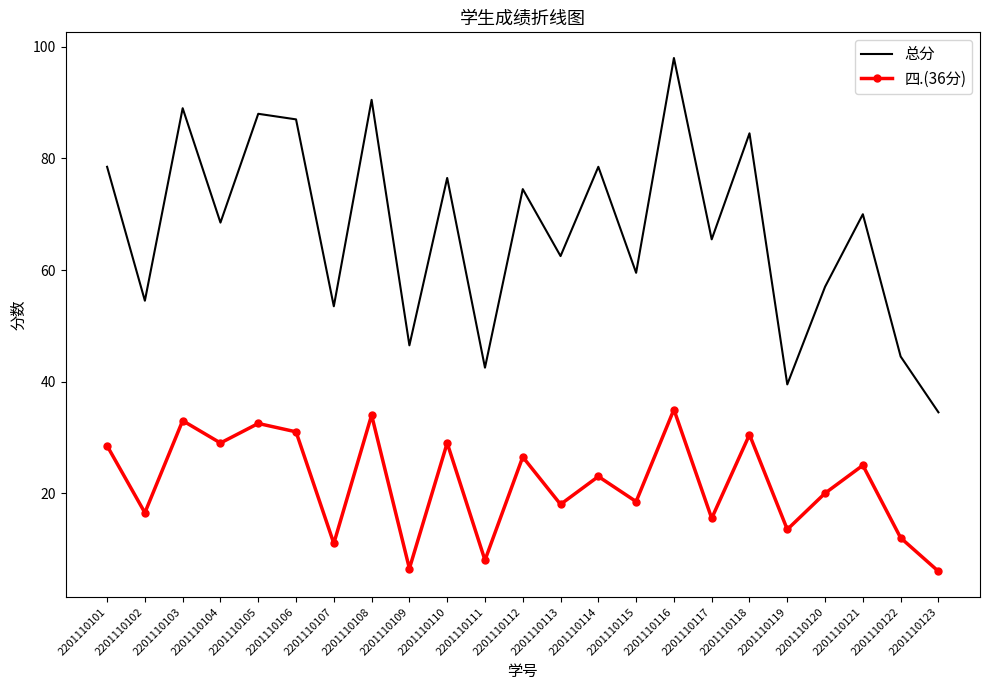

Rank the series at 2201110115 from highest to lowest value.

总分, 四.(36分)